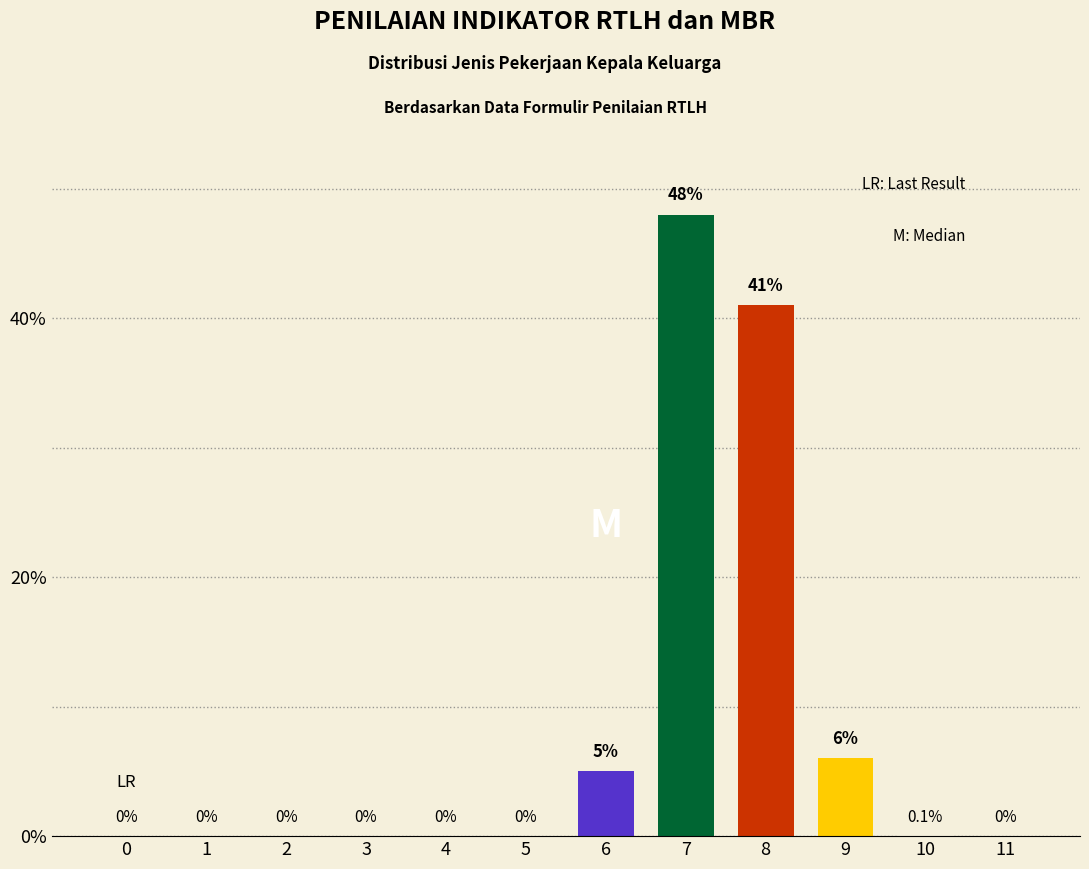

Which has a higher value, 7 or 10?

7